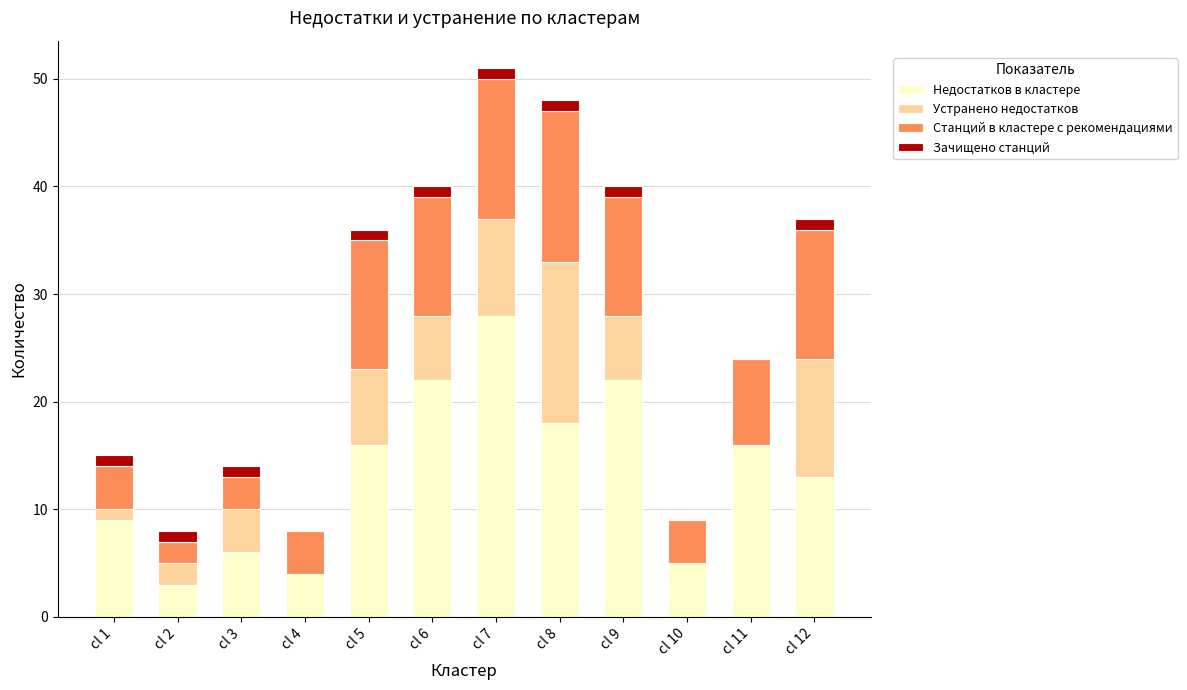

What is the total value across all series at cl 8?

48